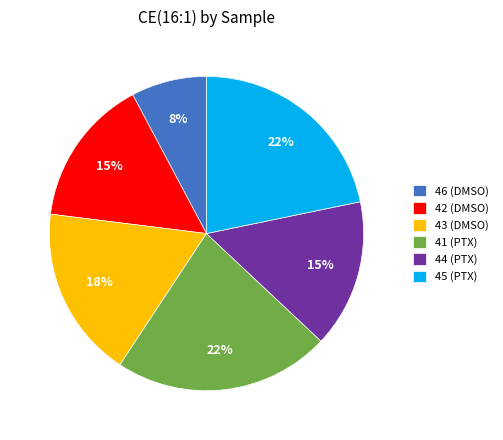

To the nearest percent, what is the average slice percentage?

17%